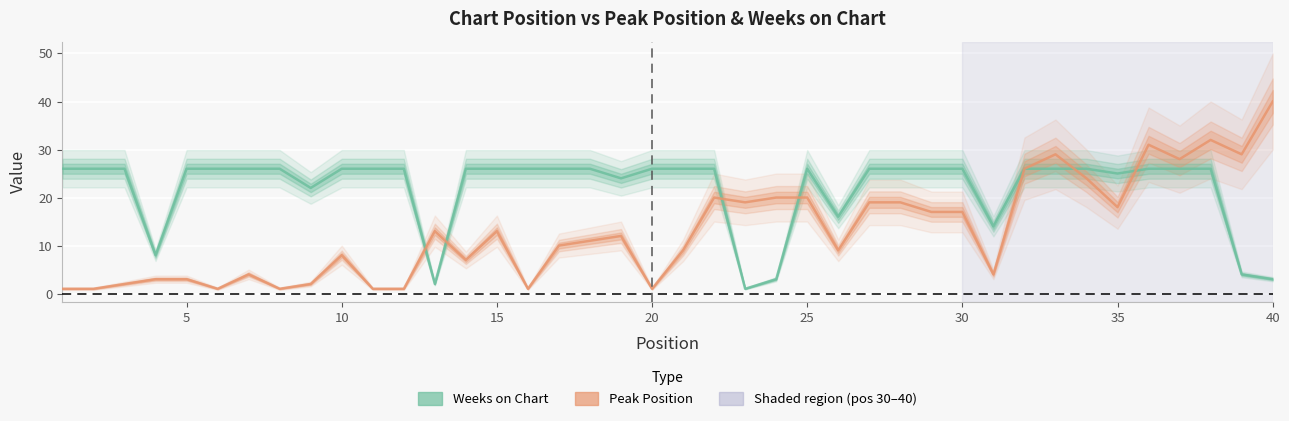

True or false: Weeks on Chart has more than 1 interior local peaks.

False